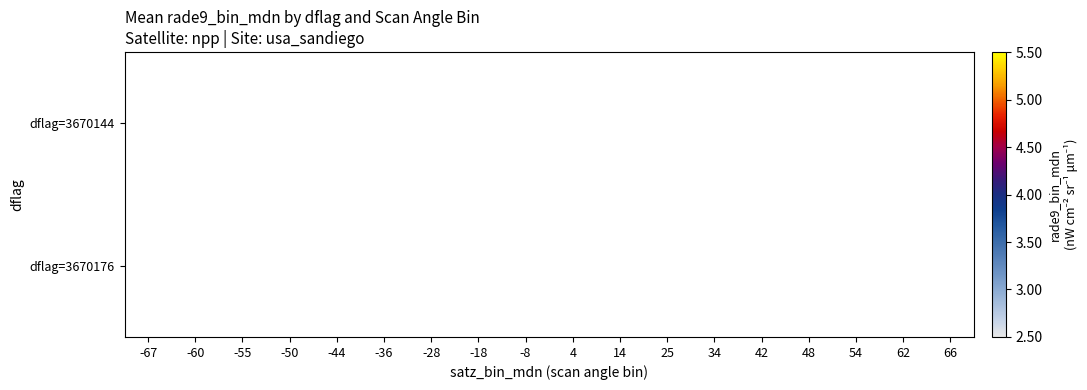

At which category does the chart reach its minimum across all series?

-8